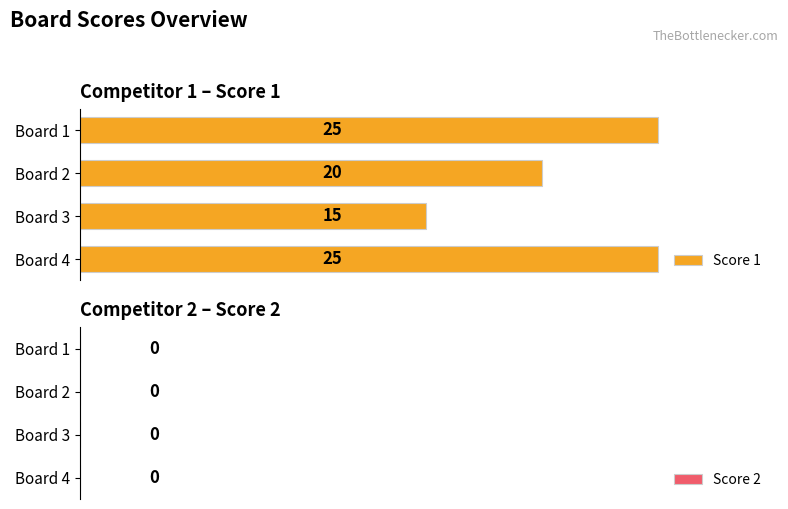

Are the bars horizontal?

Yes